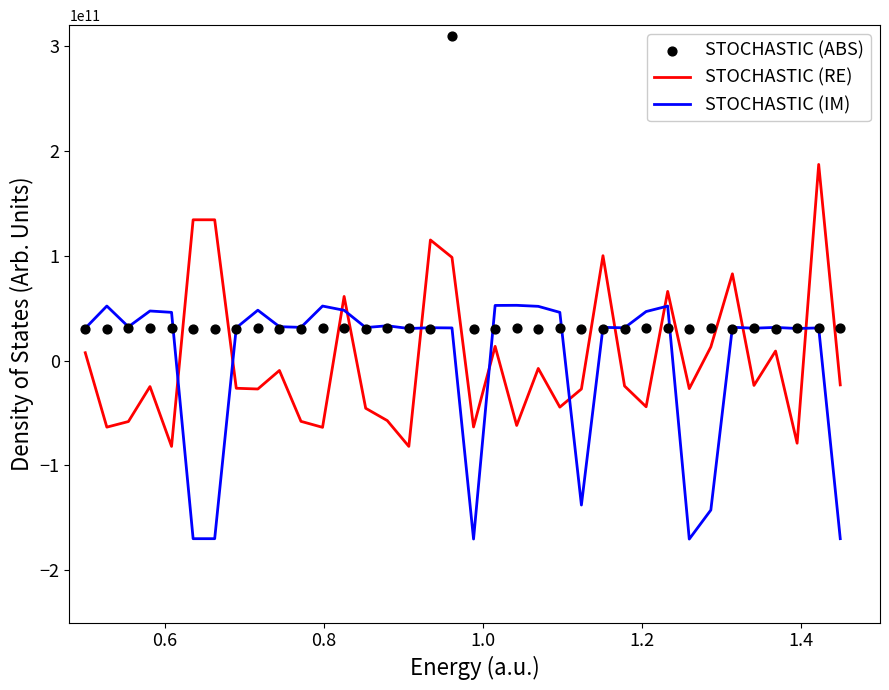

Which series contains the lowest Y value?

STOCHASTIC (IM)